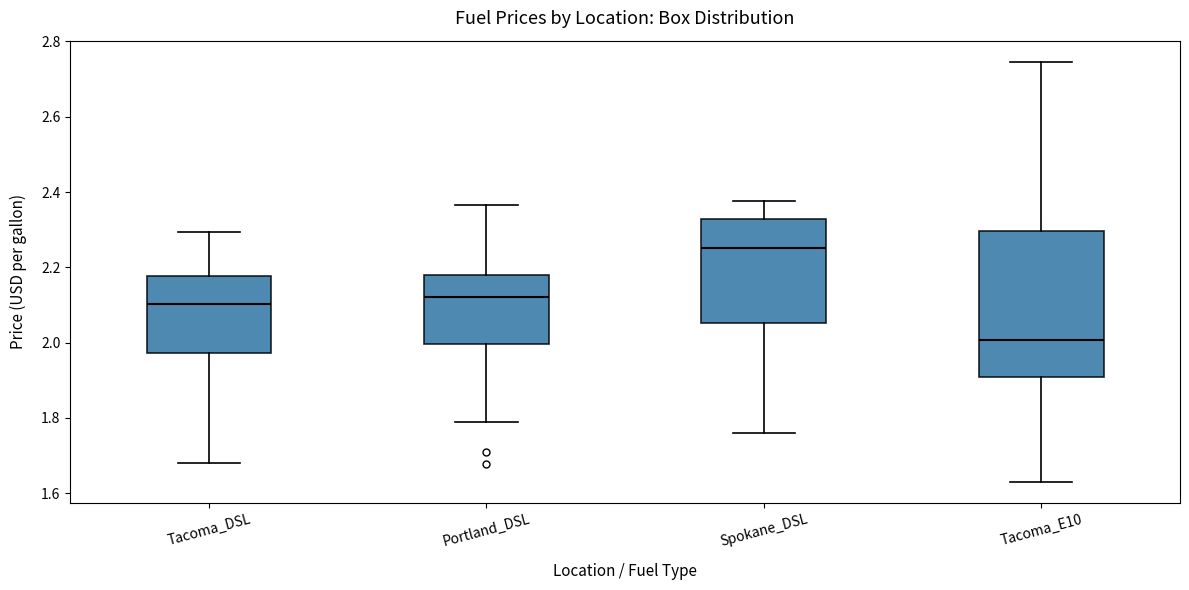

Where does the upper whisker of the box for Portland_DSL end on the y-axis? The values are not printed on the chart, so give them approximately, as read against the axis.

2.36